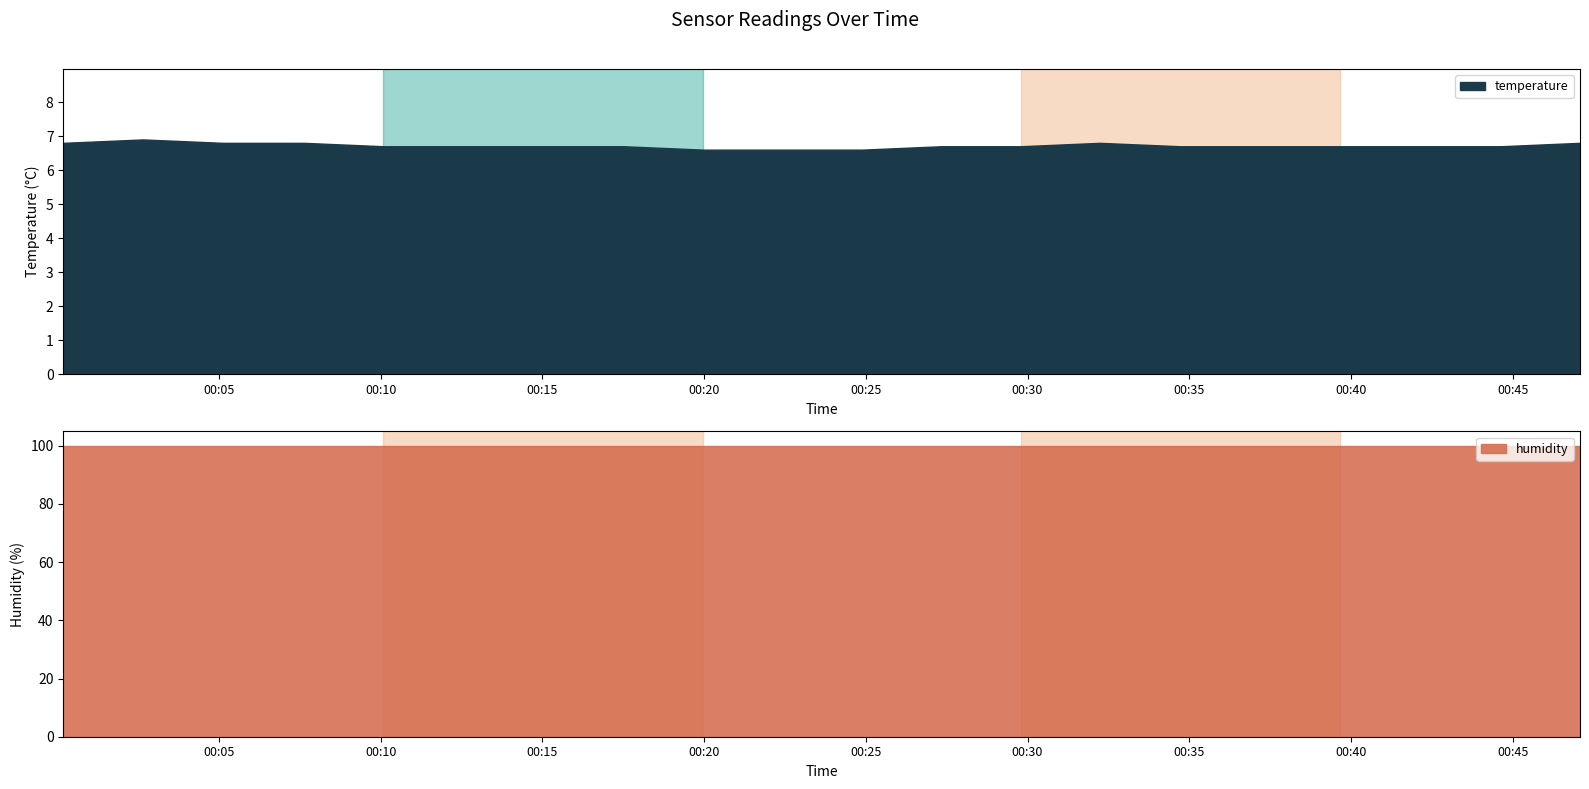

Reading left to right, transcribe all the data shown in this chart.

temperature: 6.8	6.9	6.8	6.8	6.7	6.7	6.7	6.7	6.6	6.6	6.6	6.7	6.7	6.8	6.7	6.7	6.7	6.7	6.7	6.8
humidity: 99.9	99.9	99.9	99.9	99.9	99.9	99.9	99.9	99.9	99.9	99.9	99.9	99.9	99.9	99.9	99.9	99.9	99.9	99.9	99.9